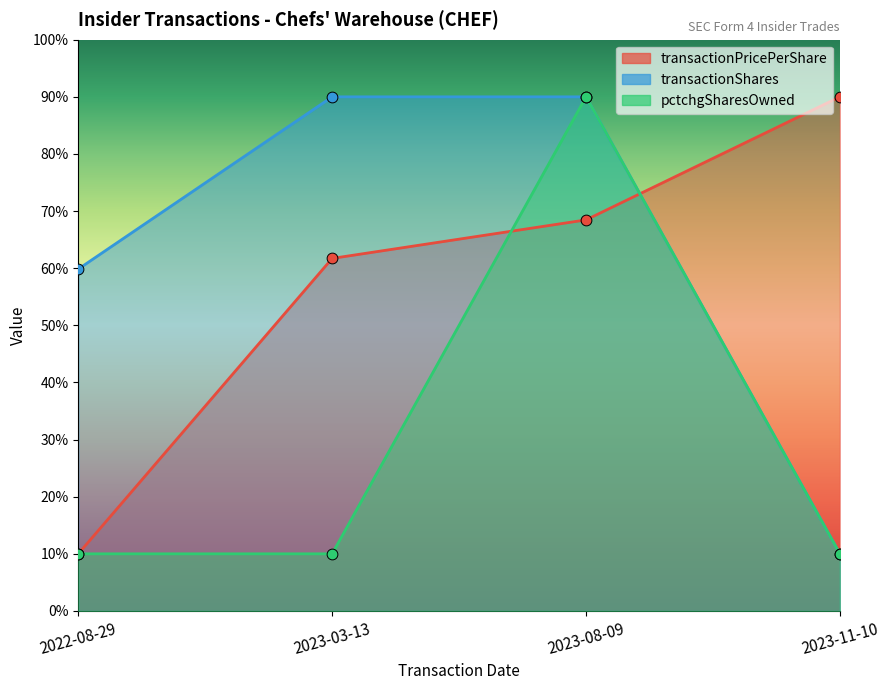

At how many categories does at least one series exceed 13?

4